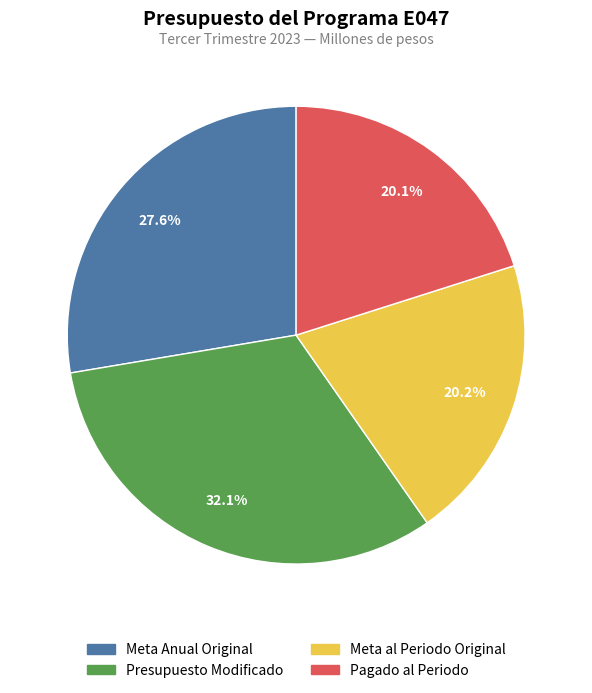

Which slice is the largest?

Presupuesto Modificado